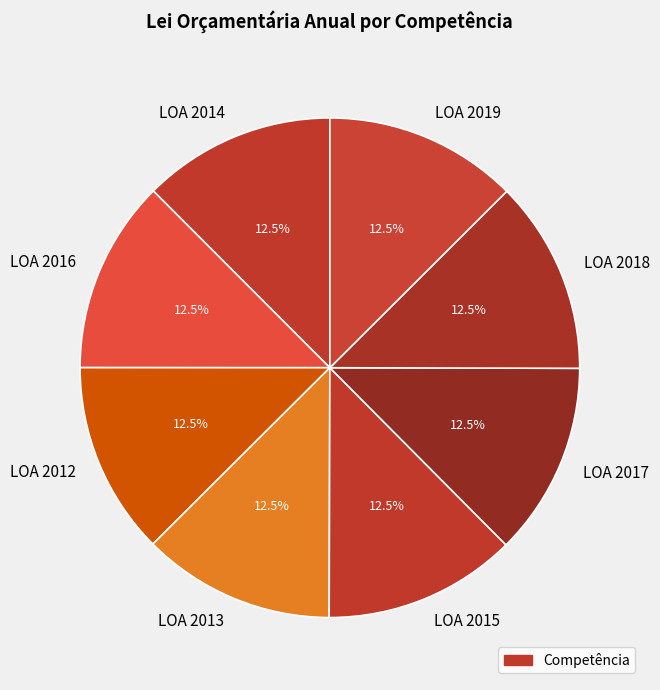

Approximately how many times larger is the value at LOA 2019 compared to LOA 2014?

1.0